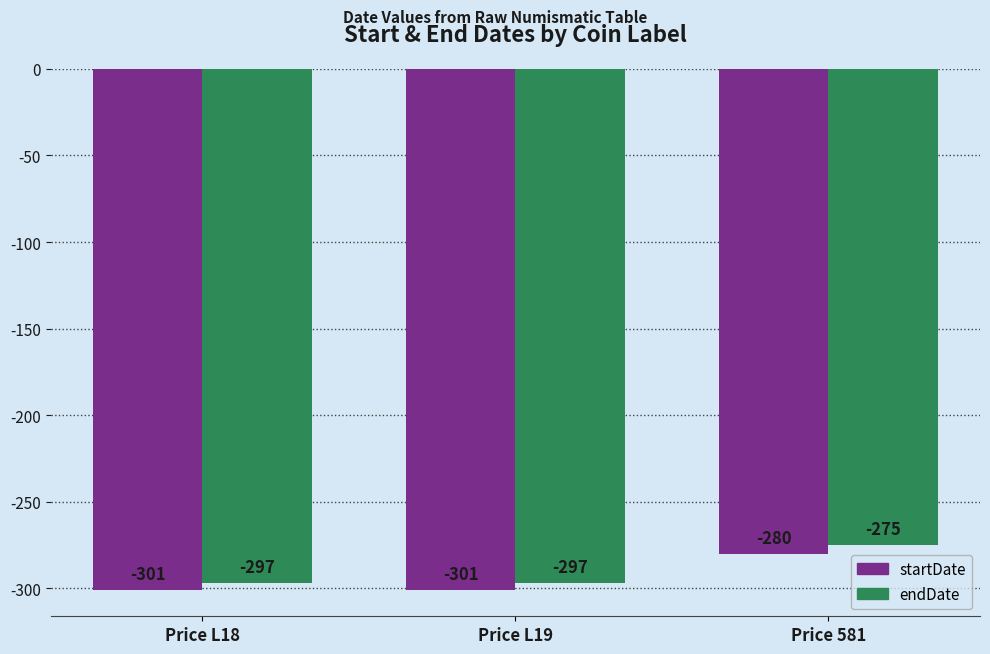

What is the minimum value for endDate?

-297